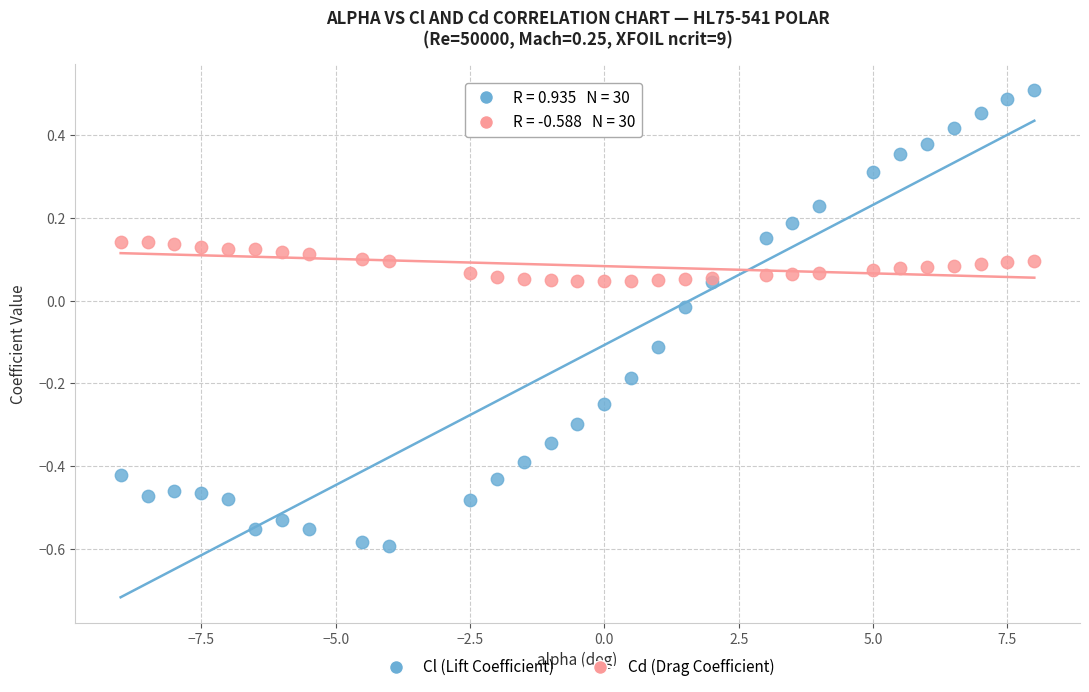

What is the X range (max minus min) for the scatter plot?

17.0